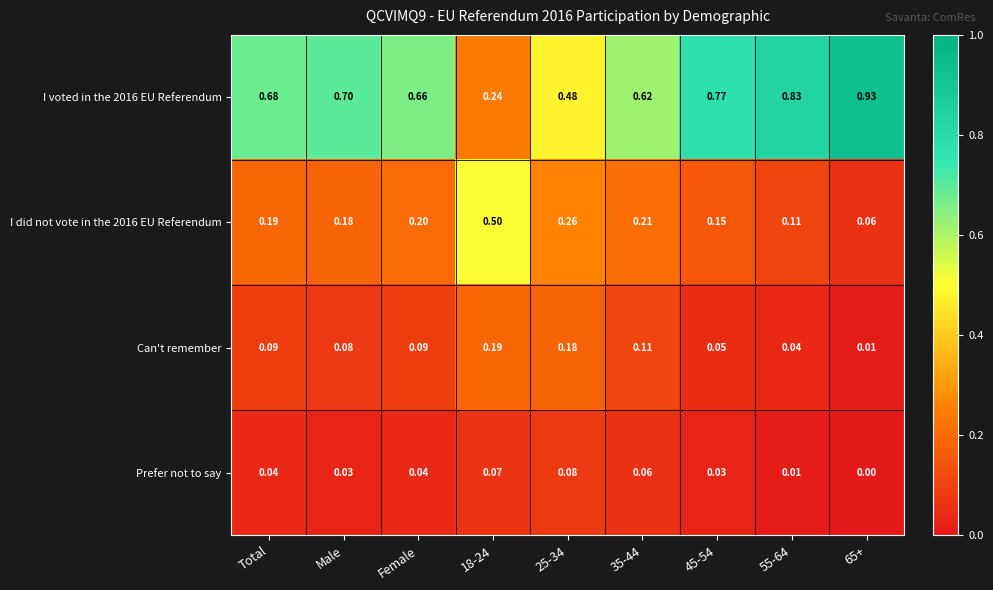

How many data points does each series have?

9